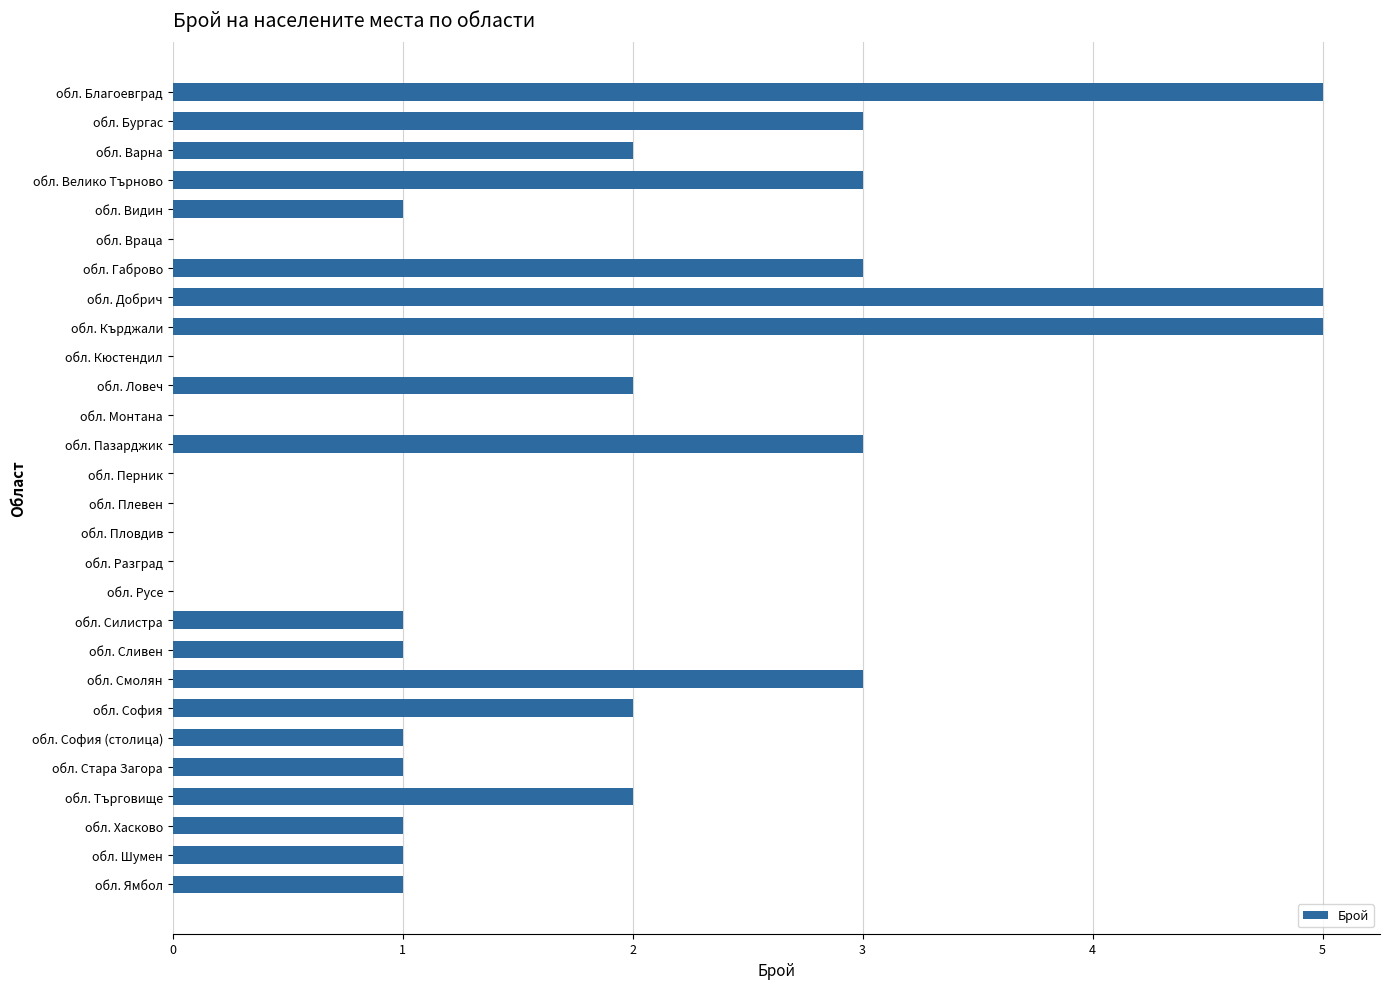

What is the greatest value displayed?

5